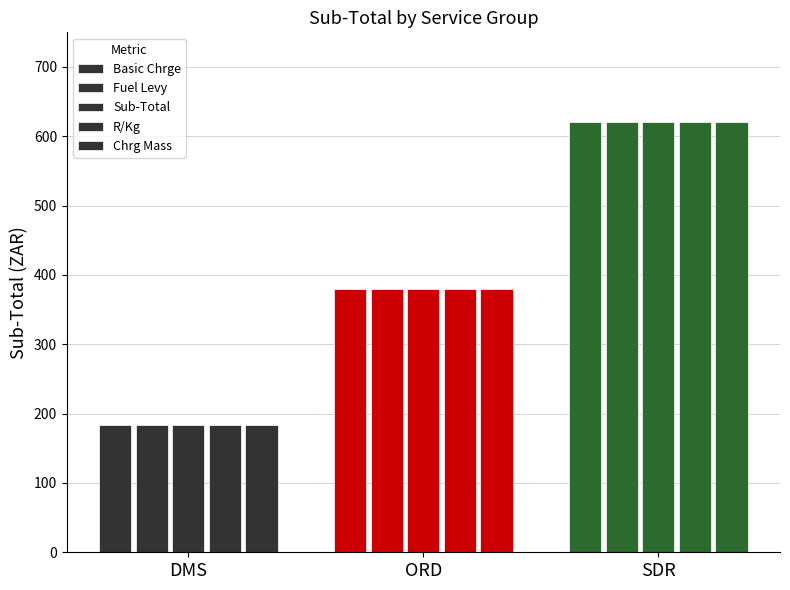

What is the label of the 5th bar from the left?

DMS-5